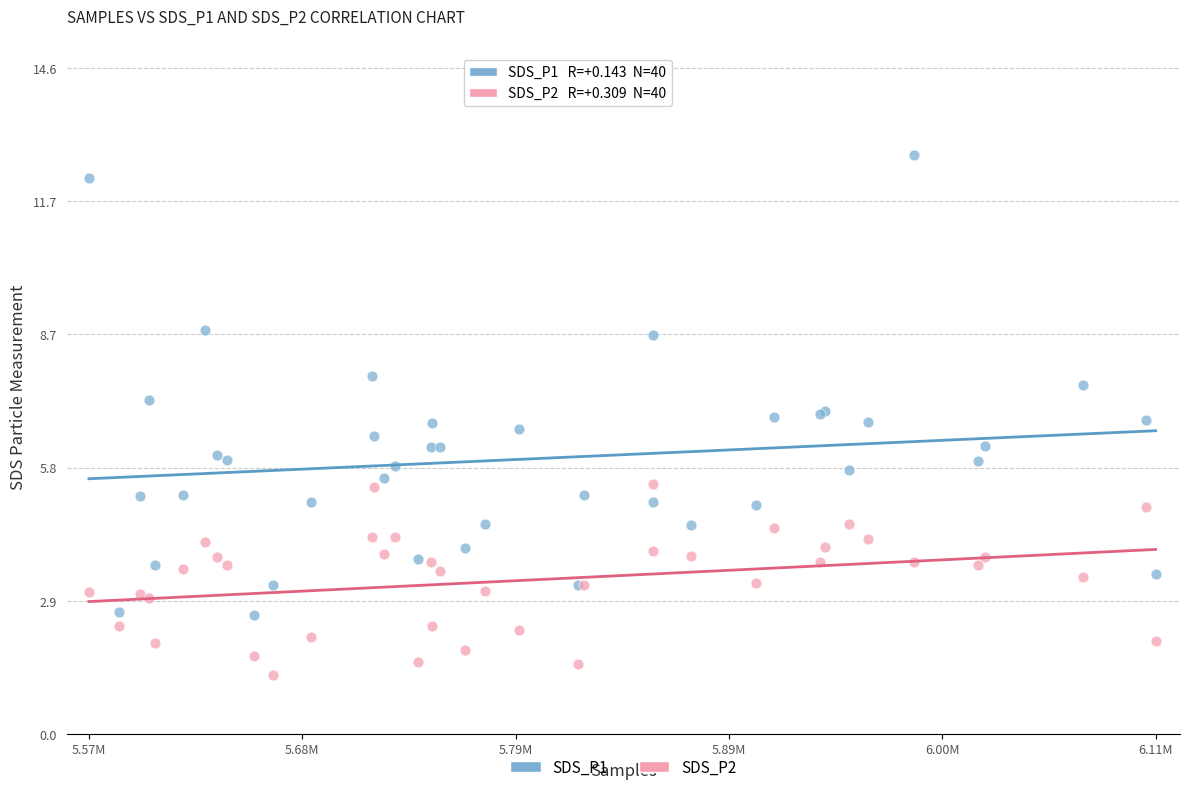

Which series has the largest Y range (max minus min)?

SDS_P1